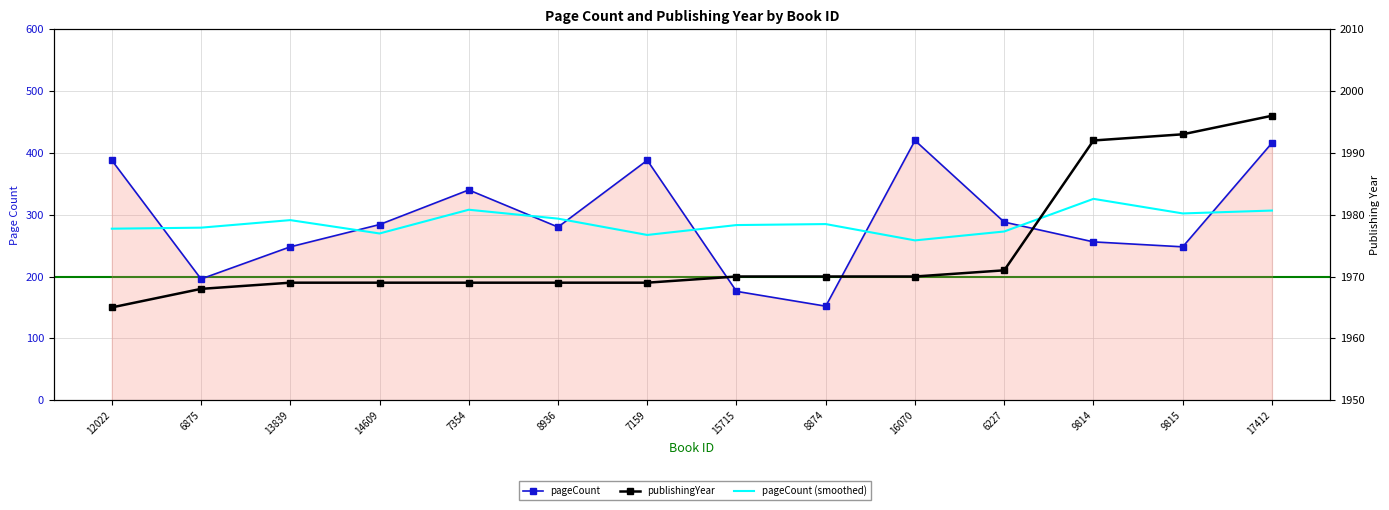

The value of pageCount at 15715 is 176.0. True or false?

True